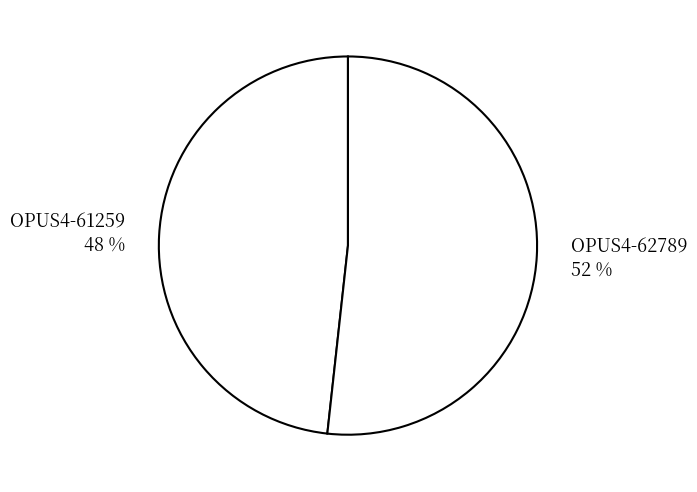

To the nearest percent, what is the average slice percentage?

50%